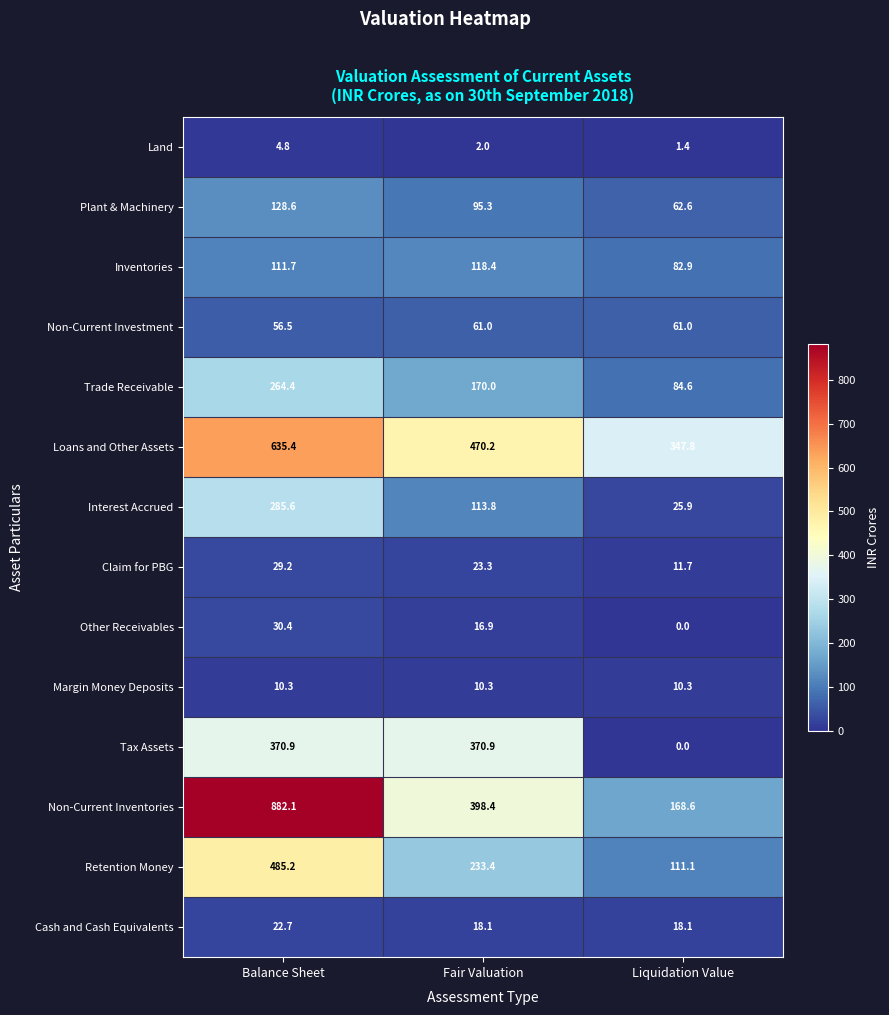

The value of Tax Assets at Fair Valuation is 370.9. True or false?

True